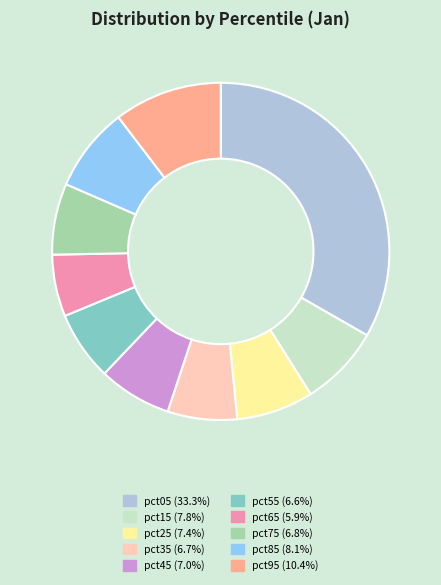

The pct35 slice represents 15% of the pie. True or false?

False